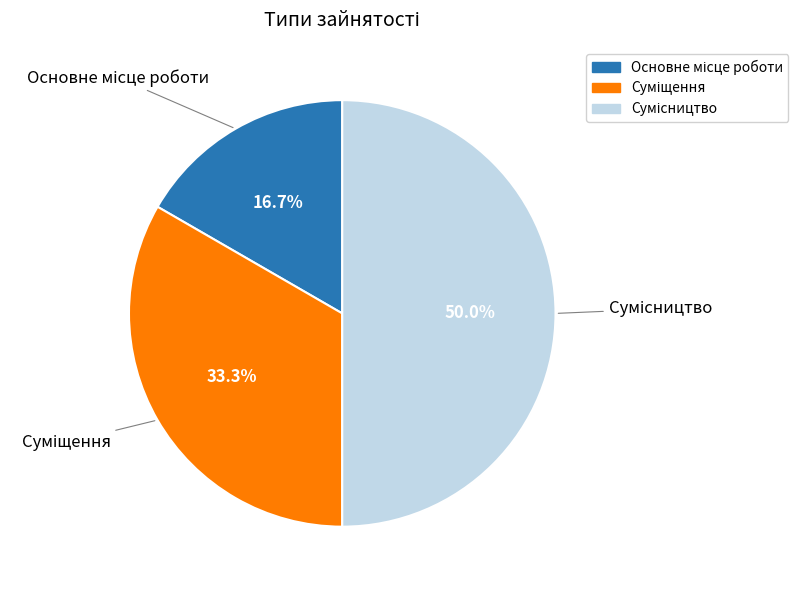

Count the number of slices in the pie.

3